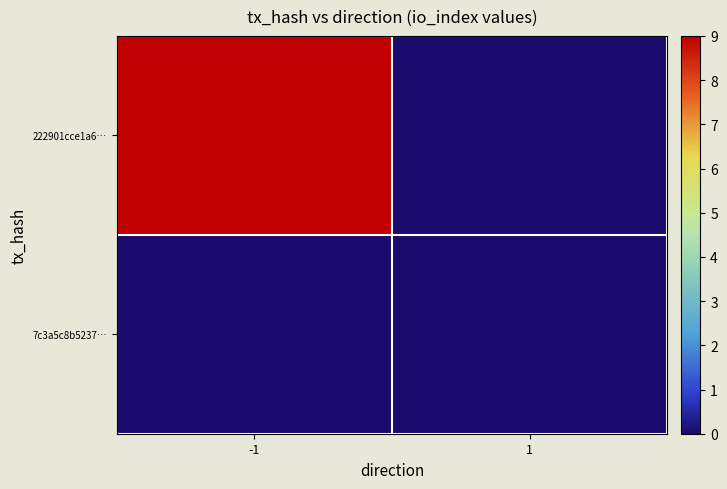

Which has a higher value, -1 or 1?

-1